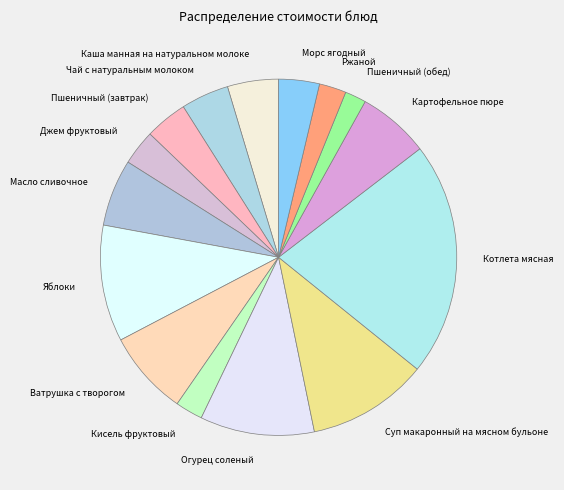

Does Каша манная на натуральном молоке account for over 50% of the chart?

No